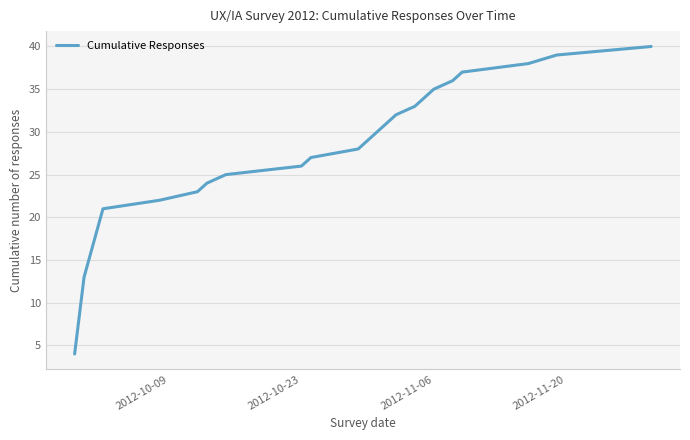

What is the maximum value shown in the chart?

40